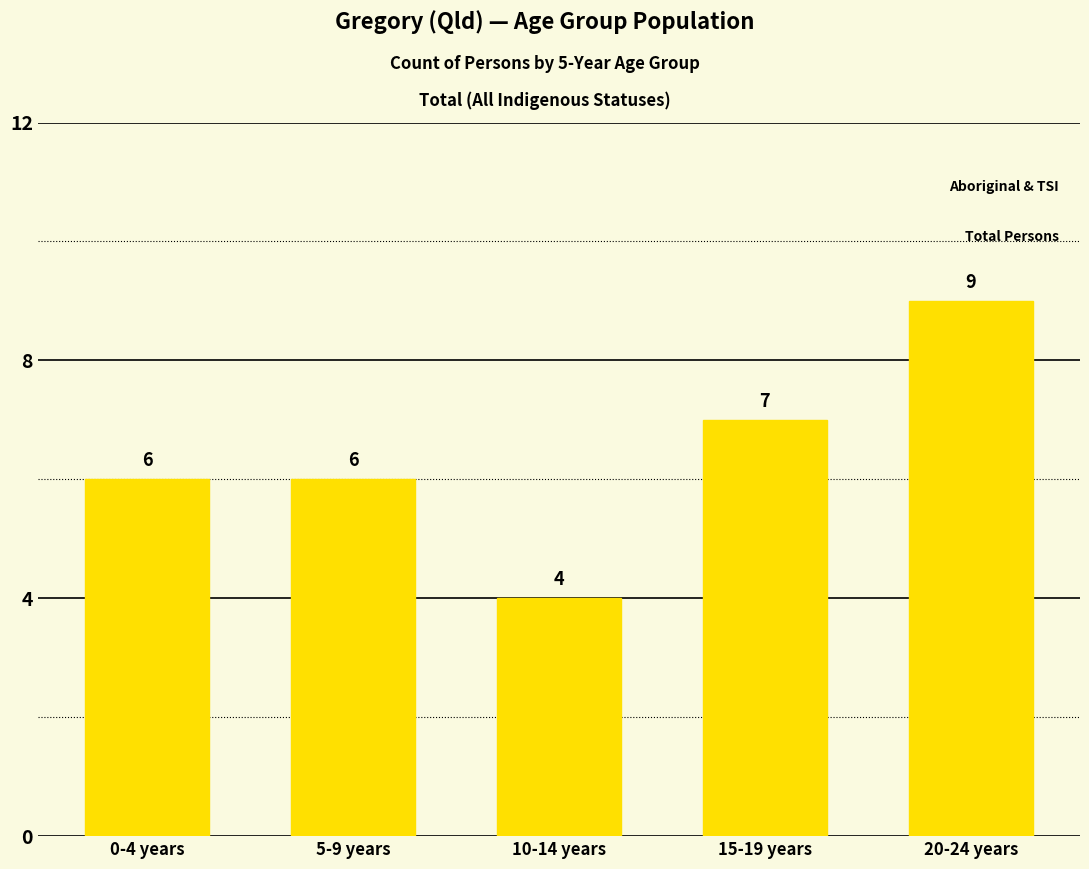

What is the average value?

6